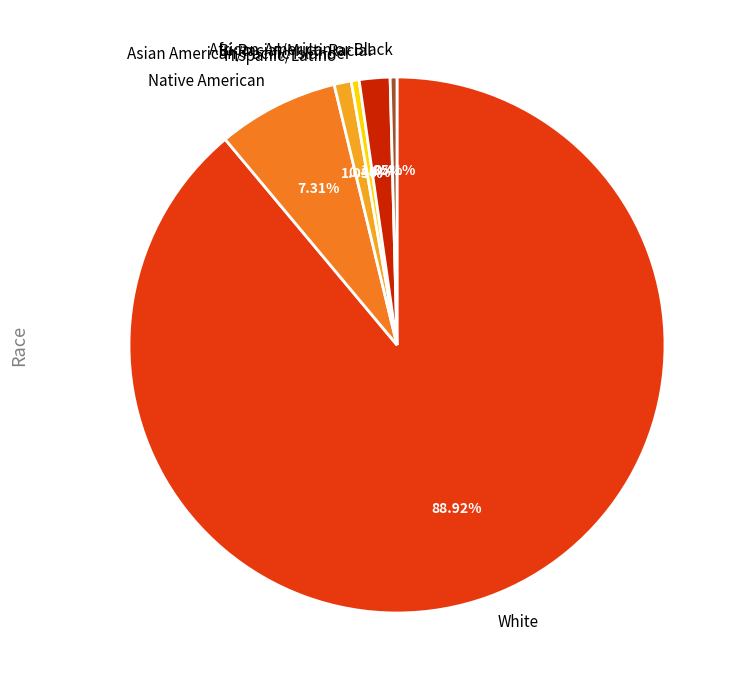

Which slice is the largest?

White